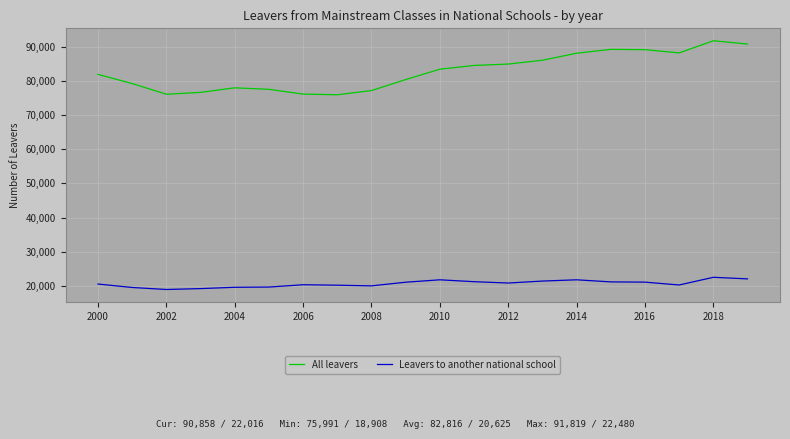

Which series has the widest spread of values?

All leavers